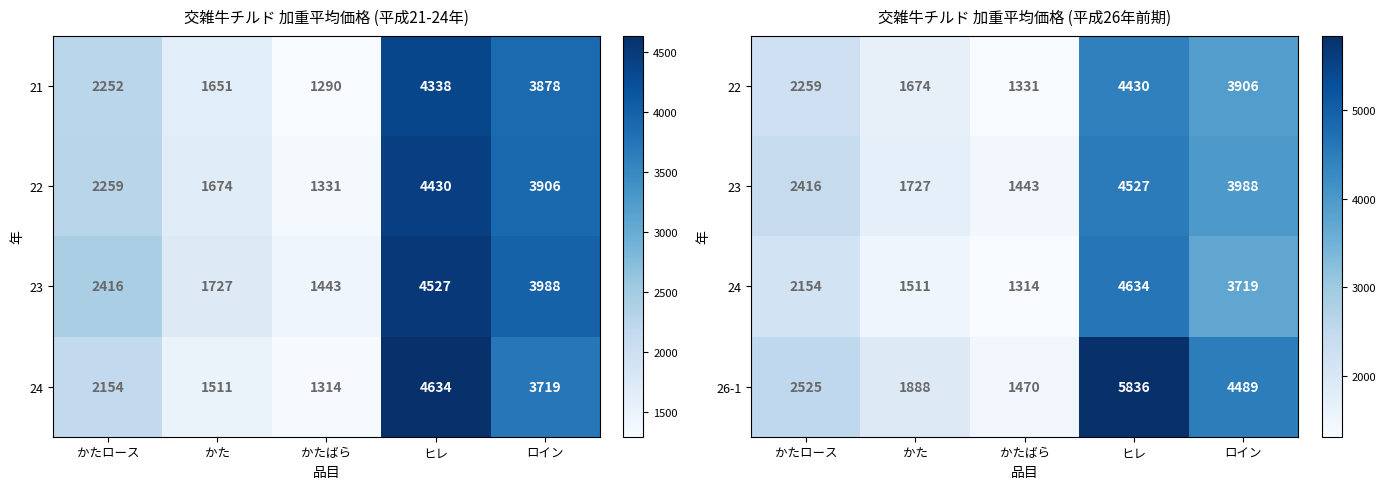

Where is 26-1 nearest to the value 3653?

ロイン